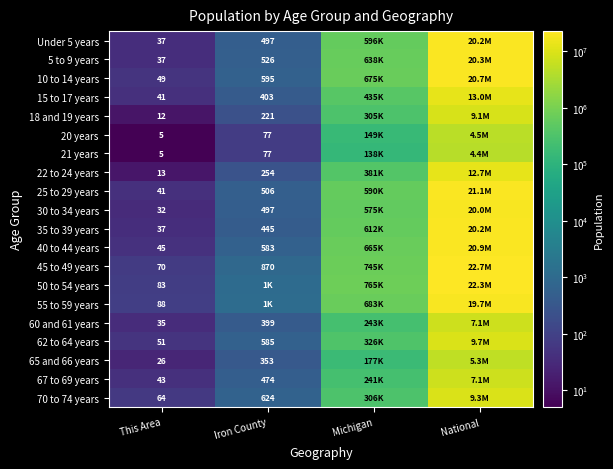

What is the difference between the highest and lowest values at This Area?

83